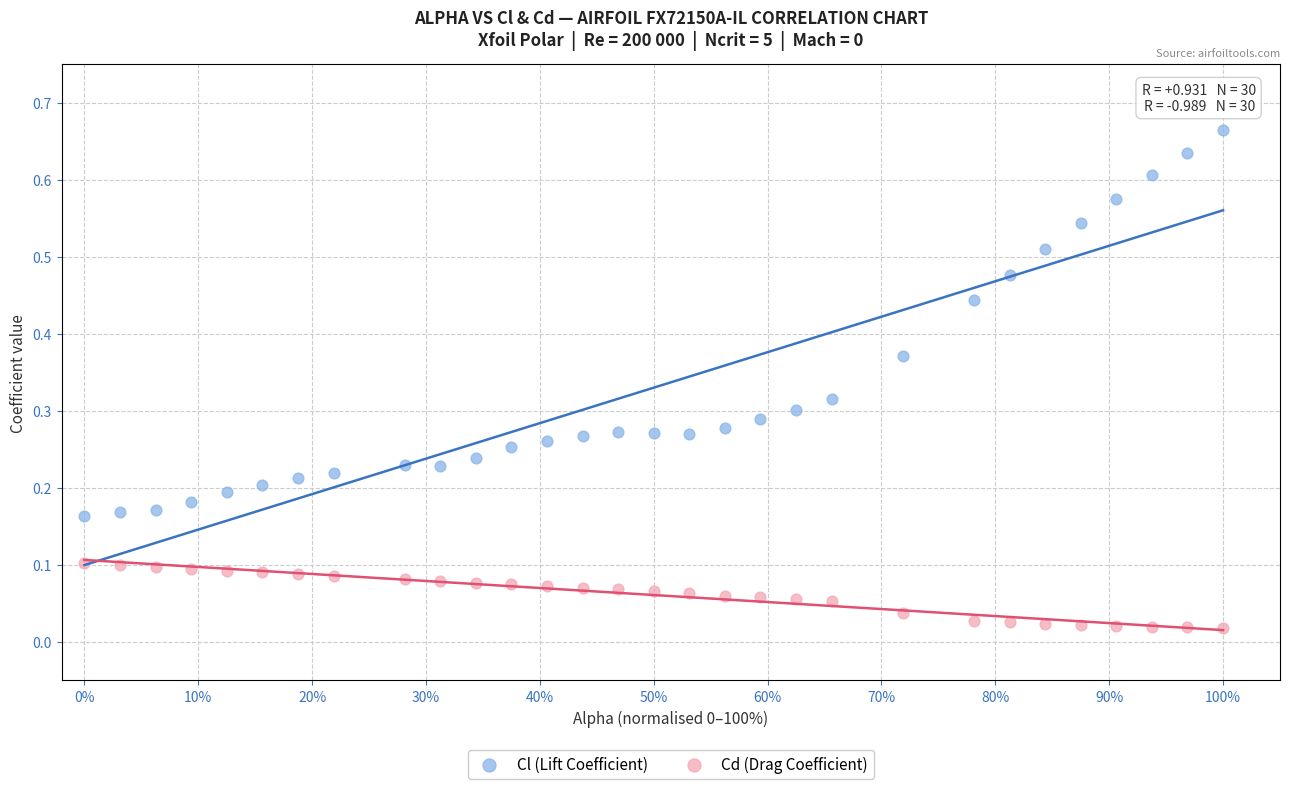

Which series reaches the maximum Y coordinate?

Cl (Lift Coefficient)